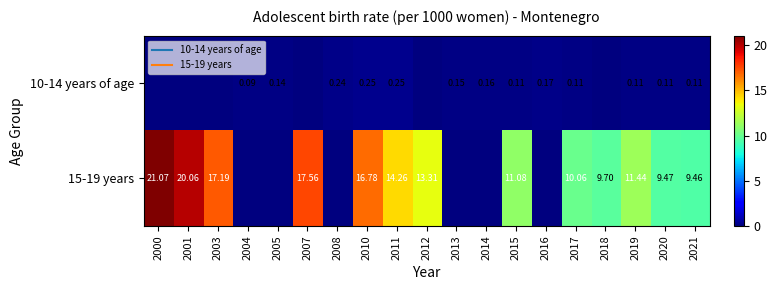

What is the difference between the maximum and minimum values in the 15-19 years series?

21.1